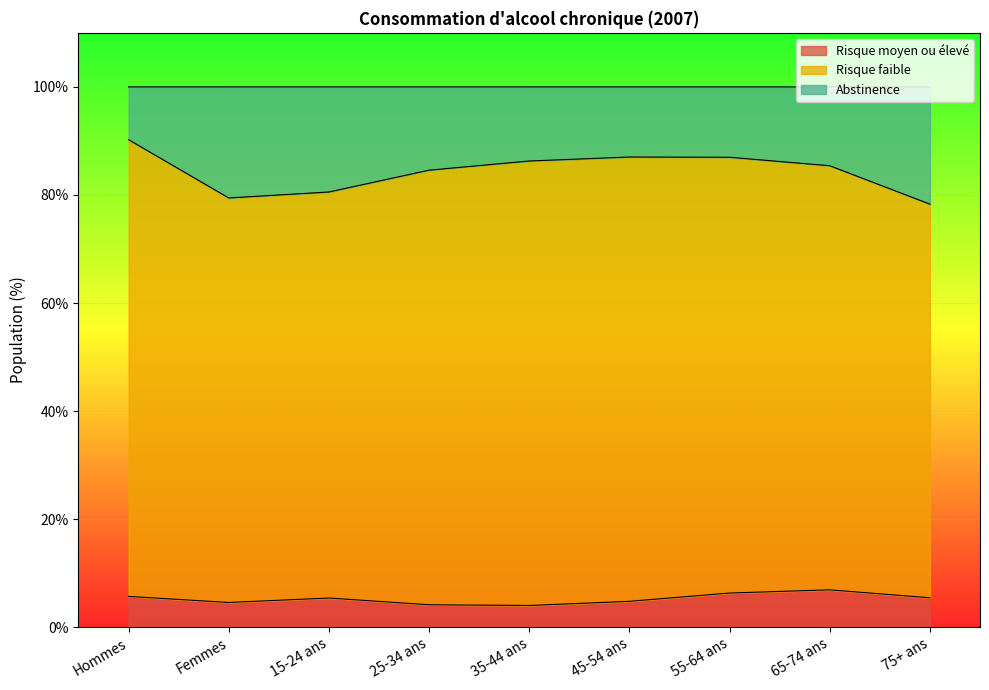

What is the total value across all series at 55-64 ans?

100.0